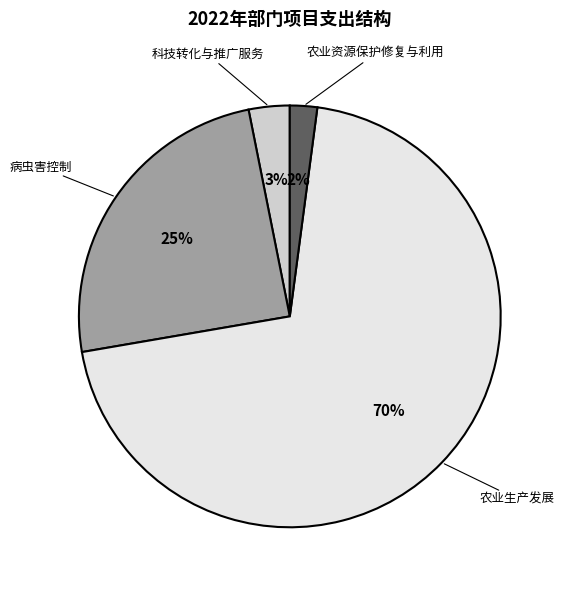

Is the sum of 农业生产发展 and 病虫害控制 greater than half?

Yes